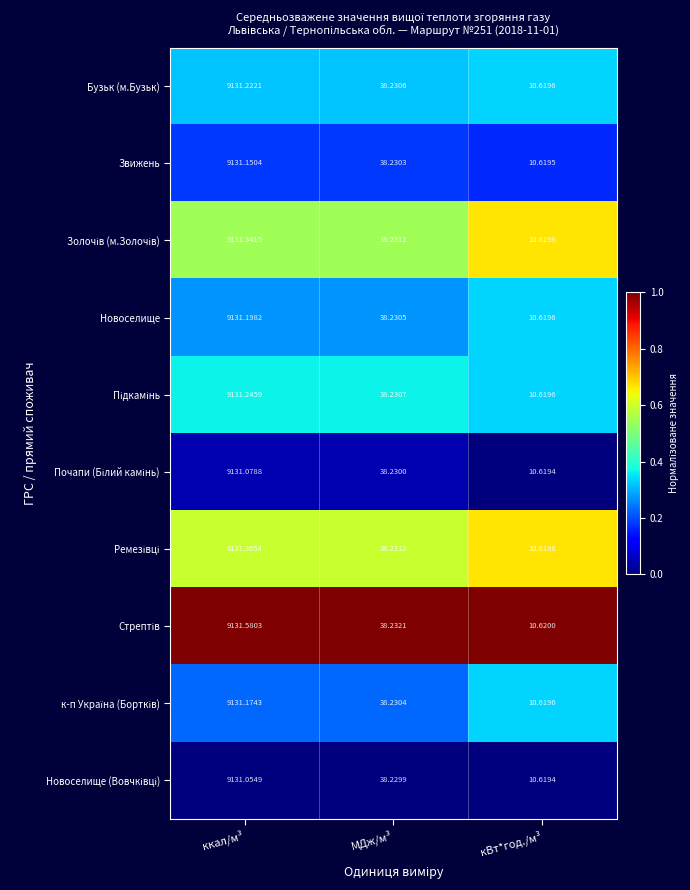

At which category is the sum across all series the highest?

ккал/м³